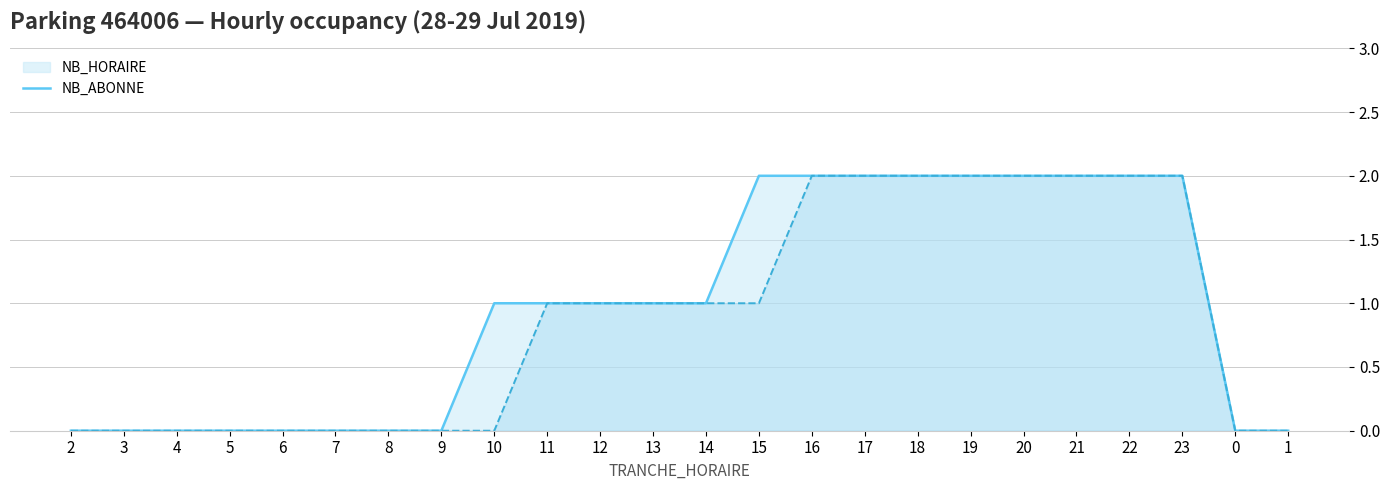

Between 1 and 20, which is larger?

20